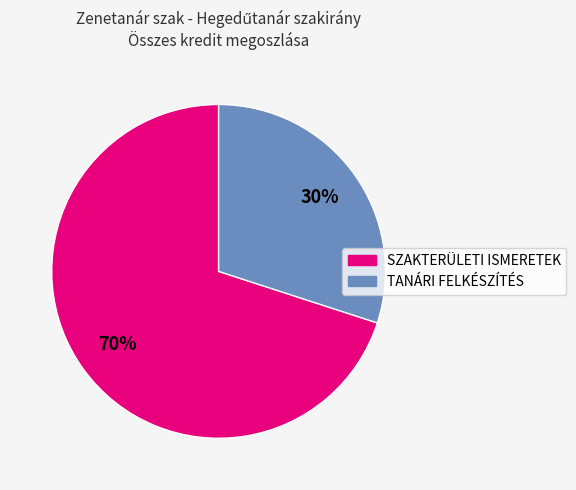

Do TANÁRI FELKÉSZÍTÉS and SZAKTERÜLETI ISMERETEK together represent more than half of the pie?

Yes